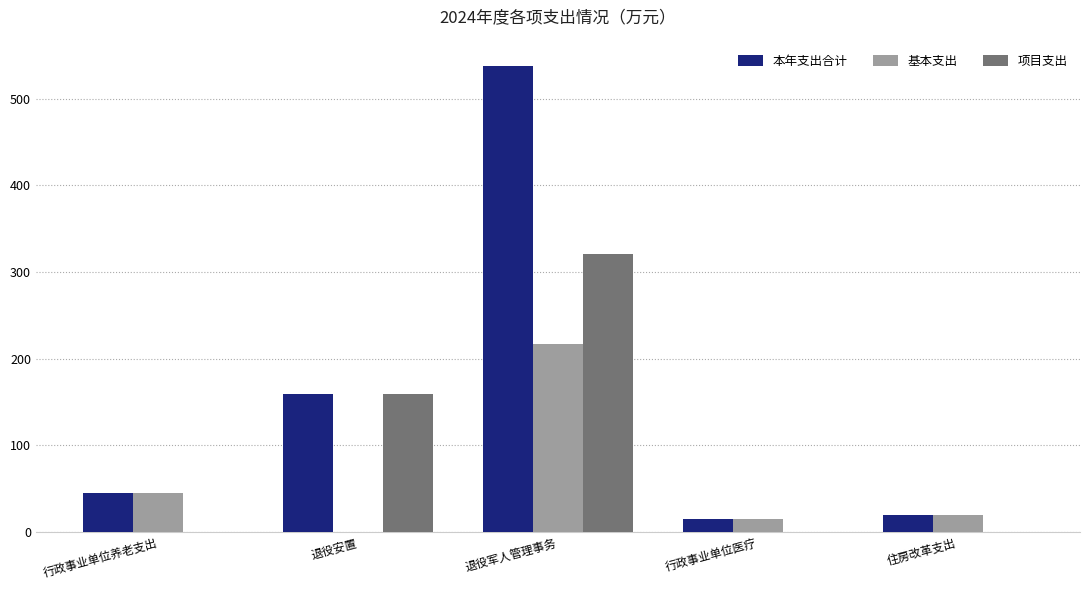

Which series changed the most between 退役安置 and 行政事业单位医疗?

项目支出